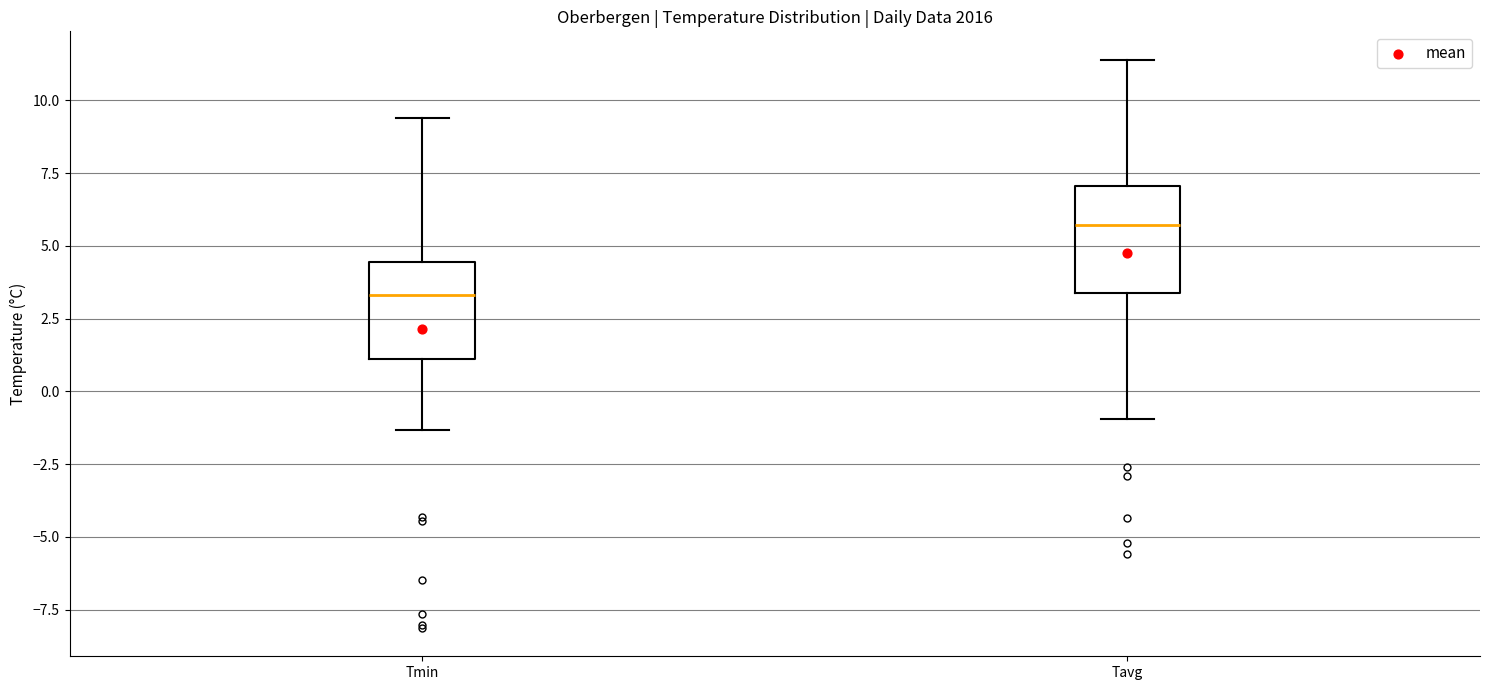

Which box's median line is the lowest?

Tmin